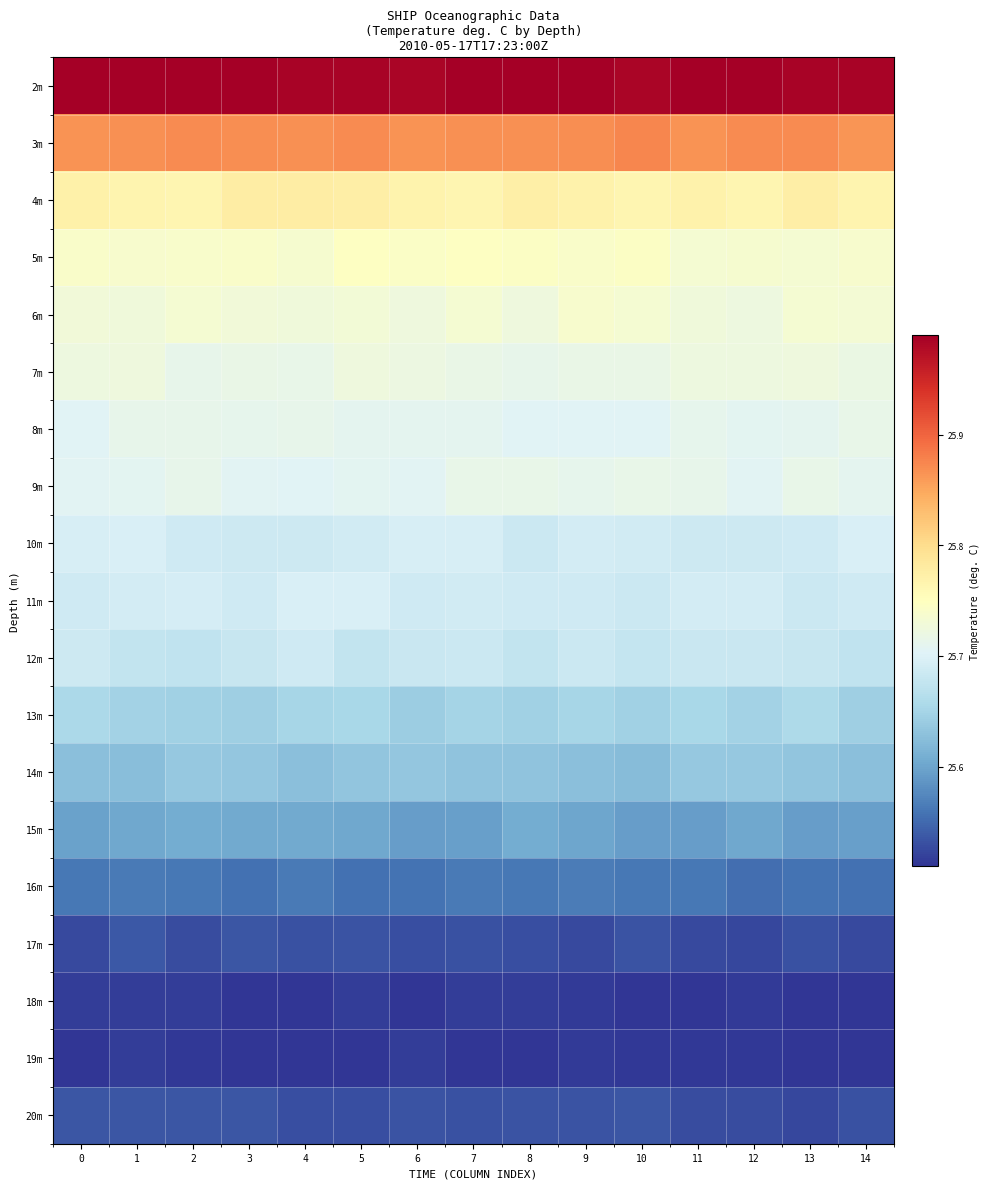

Which has a higher value, 9 or 7?

7